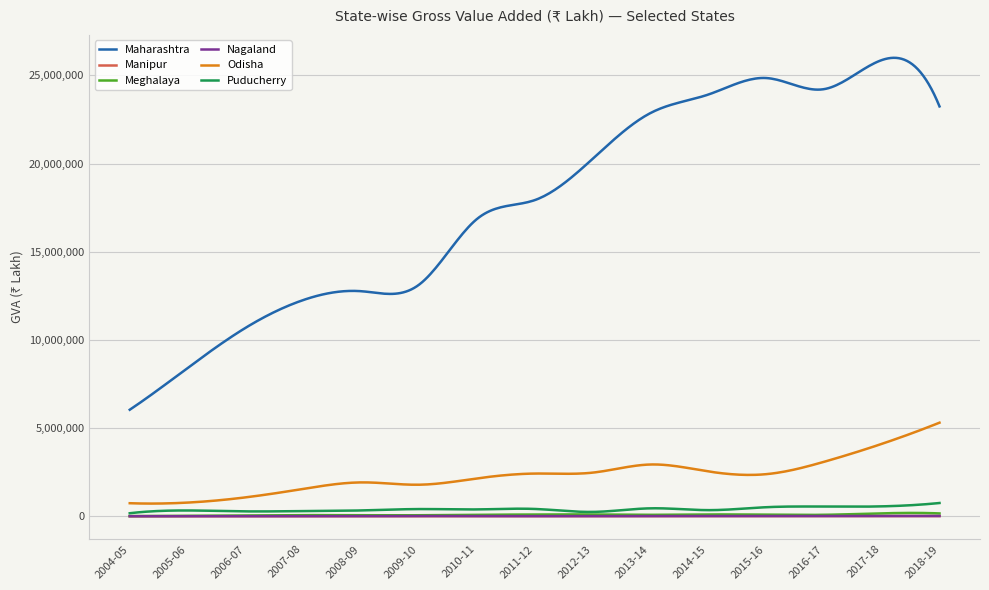

True or false: Nagaland has more than 0 points higher than both neighbors.

True